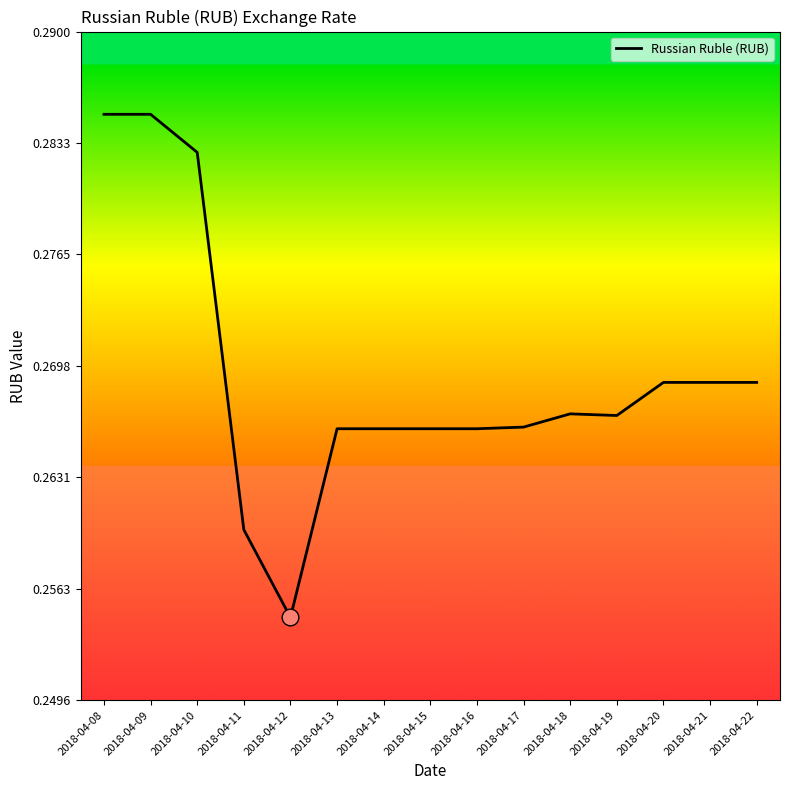

Which category has the lowest value across all series?

2018-04-12